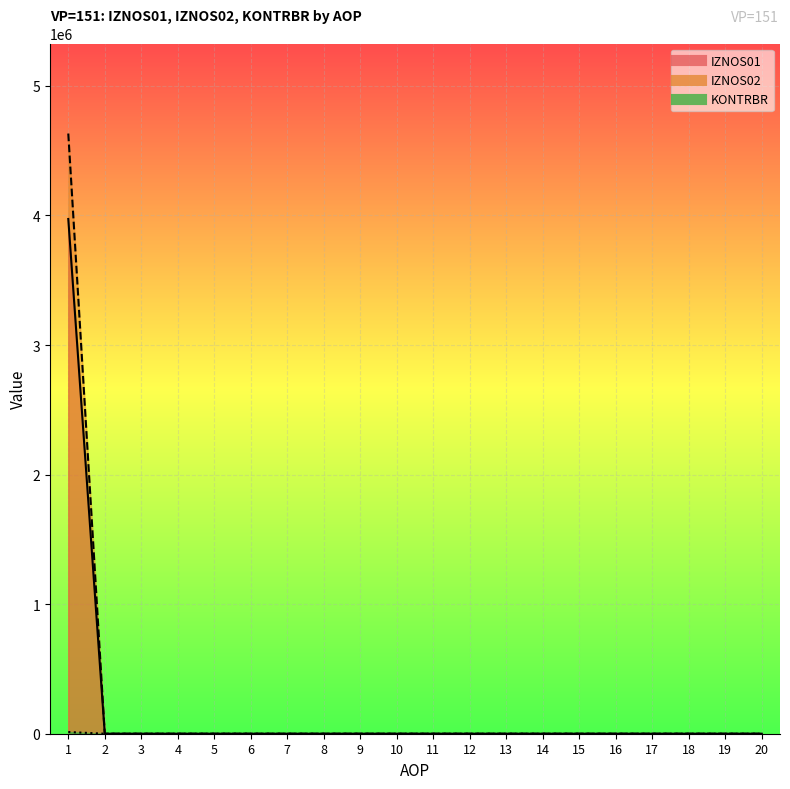

What is the sum of all IZNOS02 values?

3973199.5